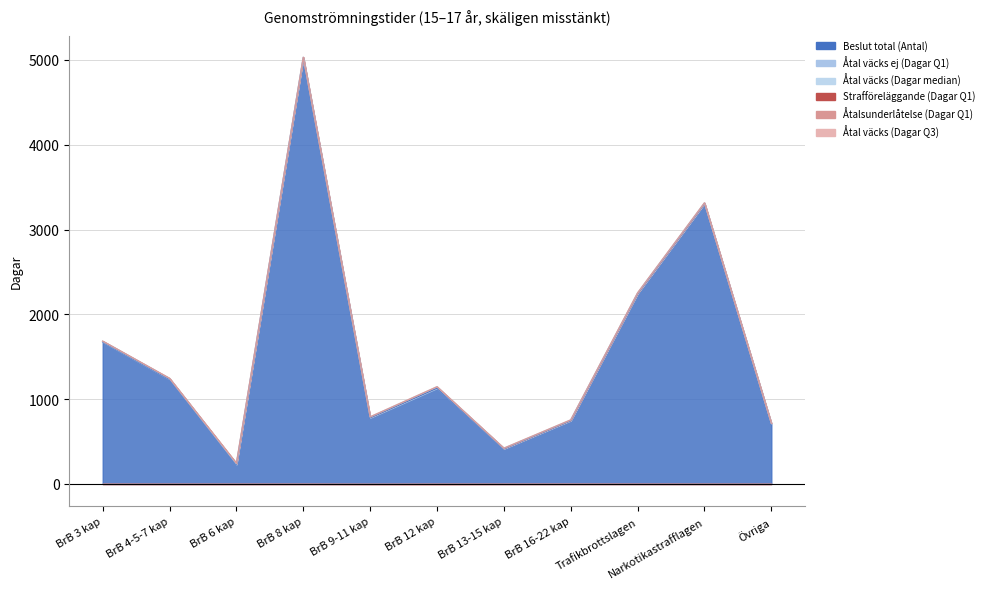

How many categories are shown in the chart?

11